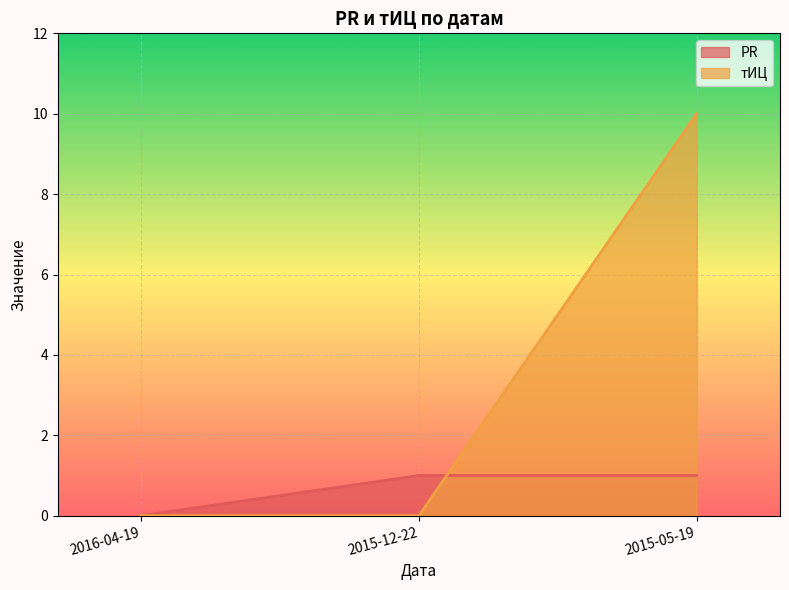

Reading left to right, transcribe all the data shown in this chart.

PR: 2016-04-19=0	2015-12-22=1	2015-05-19=1
тИЦ: 2016-04-19=0	2015-12-22=0	2015-05-19=10